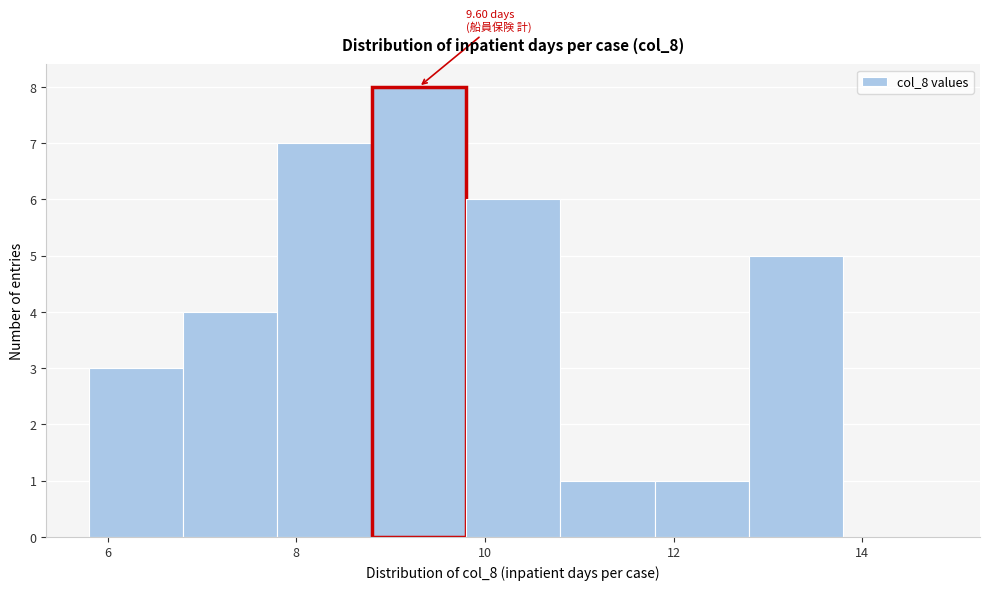

Which range on the x-axis has the tallest bar?

8.8 to 9.8